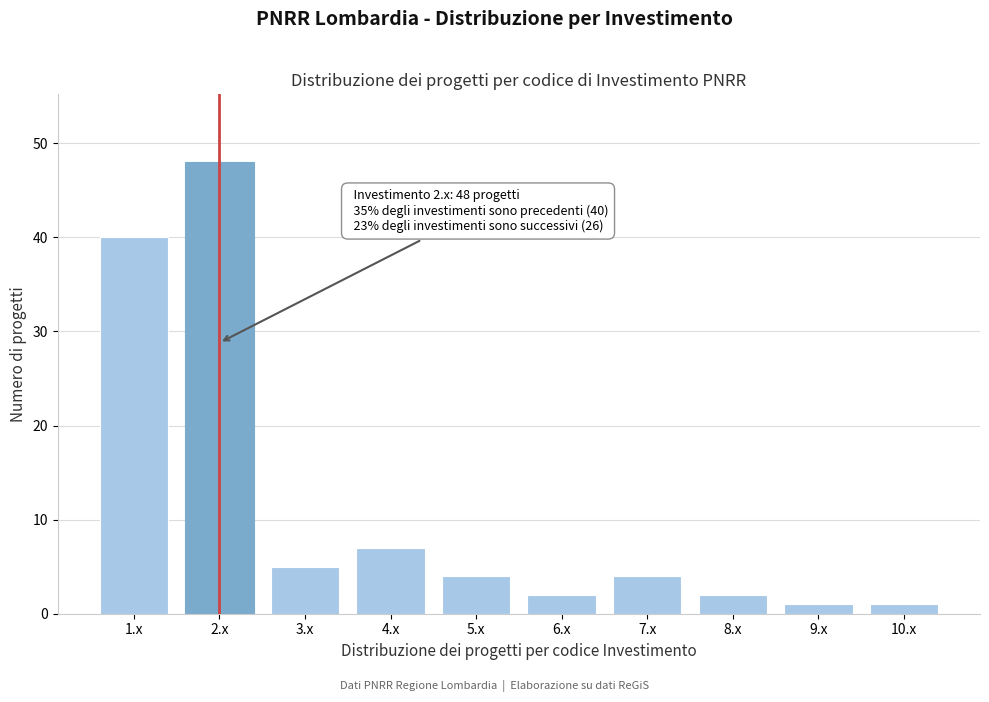

Reading left to right, extract all data points from this chart.

1.x=40	2.x=48	3.x=5	4.x=7	5.x=4	6.x=2	7.x=4	8.x=2	9.x=1	10.x=1